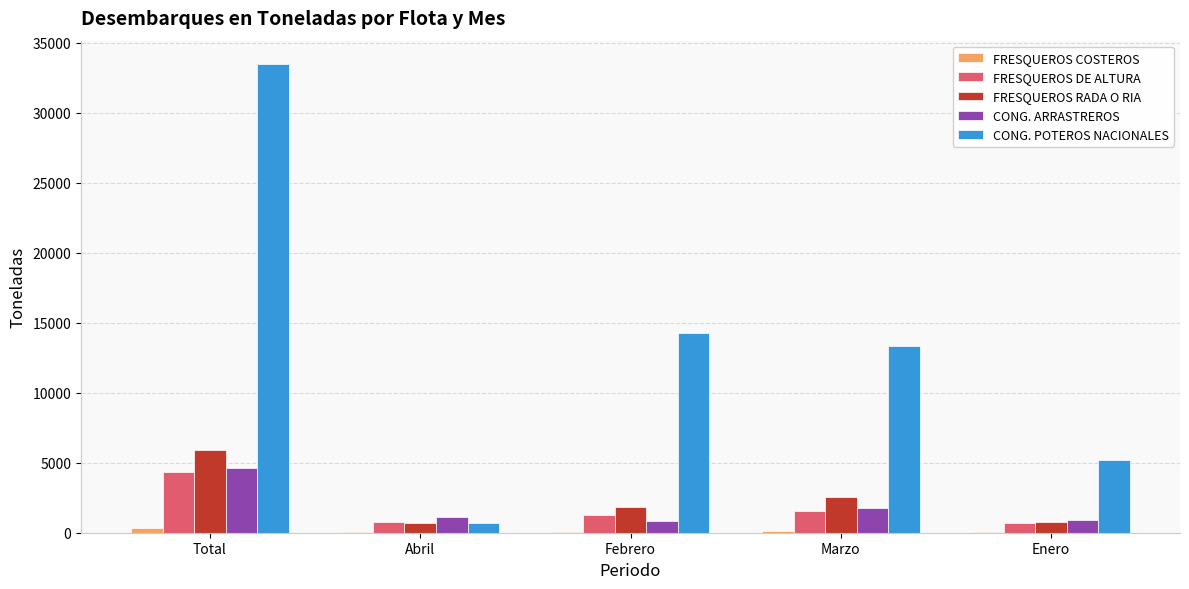

Does the chart contain stacked bars?

No